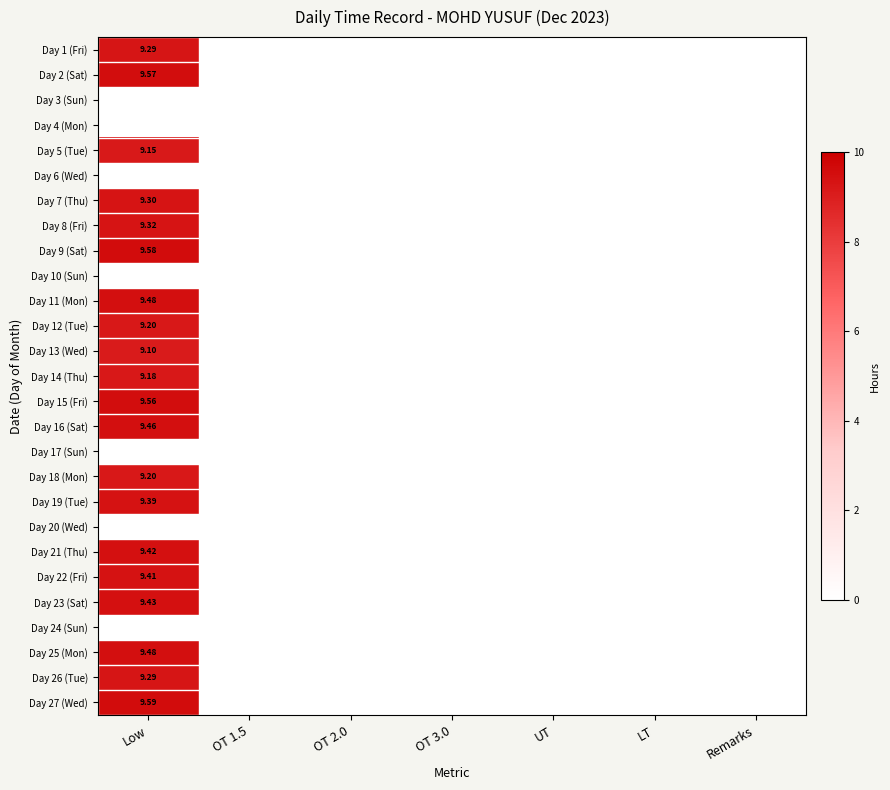

Between OT 3.0 and UT, which is larger?

OT 3.0